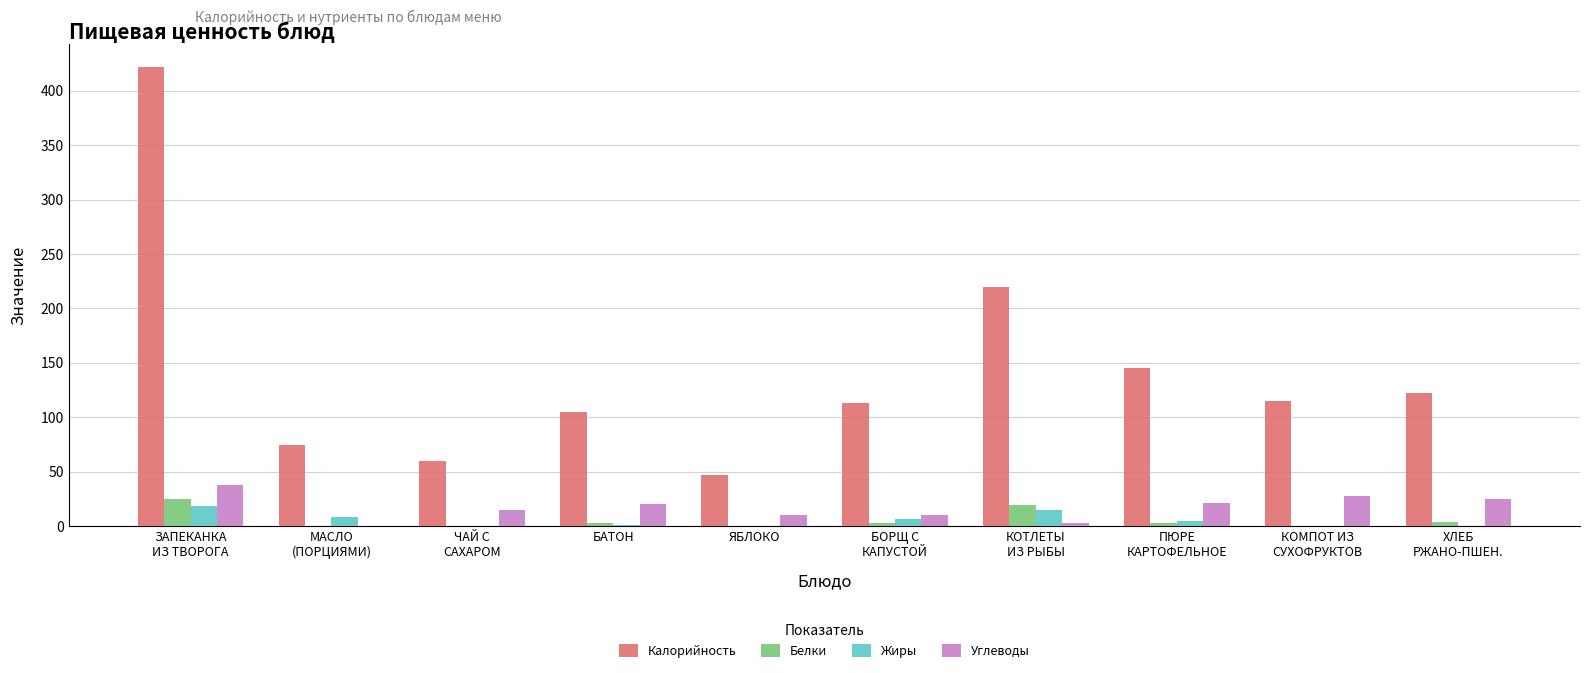

Which label corresponds to the largest value in the chart?

ЗАПЕКАНКА
ИЗ ТВОРОГА